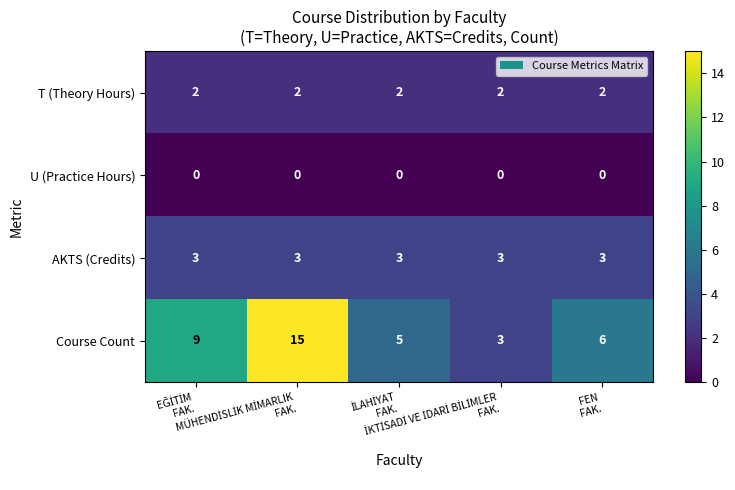

List the series in order of their peak value, lowest first.

U (Practice Hours), T (Theory Hours), AKTS (Credits), Course Count